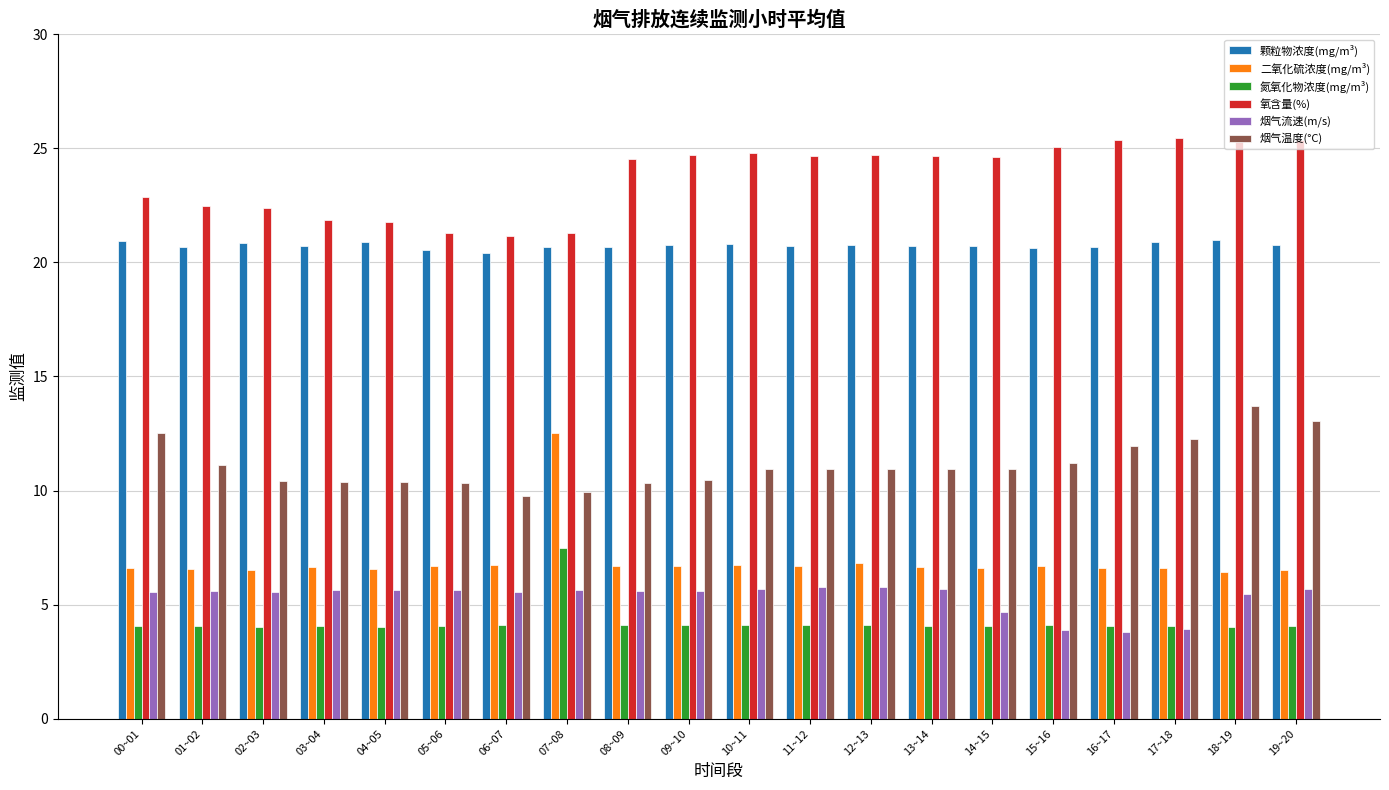

At 13~14, list the series in order from largest to smallest.

氧含量(%), 颗粒物浓度(mg/m³), 烟气温度(°C), 二氧化硫浓度(mg/m³), 烟气流速(m/s), 氮氧化物浓度(mg/m³)